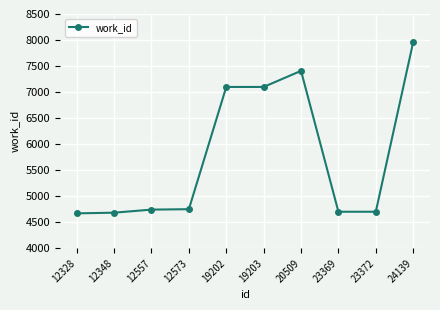

How many lines are shown in the chart?

1